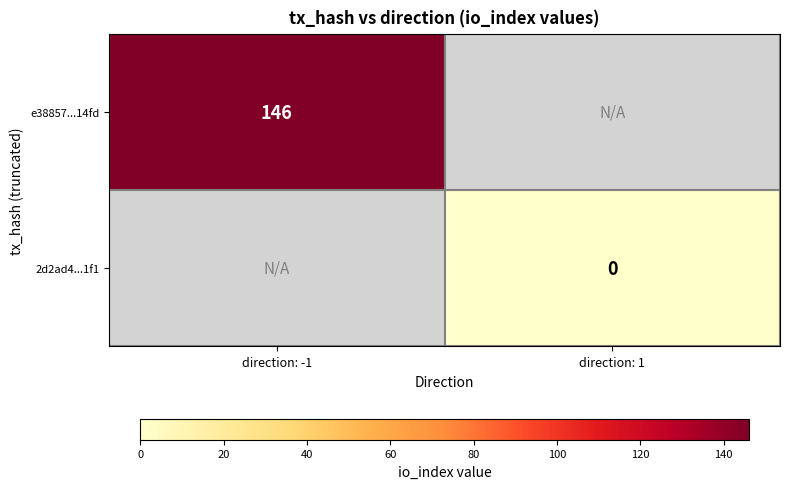

The value of e38857...14fd at direction: -1 is 146. True or false?

True